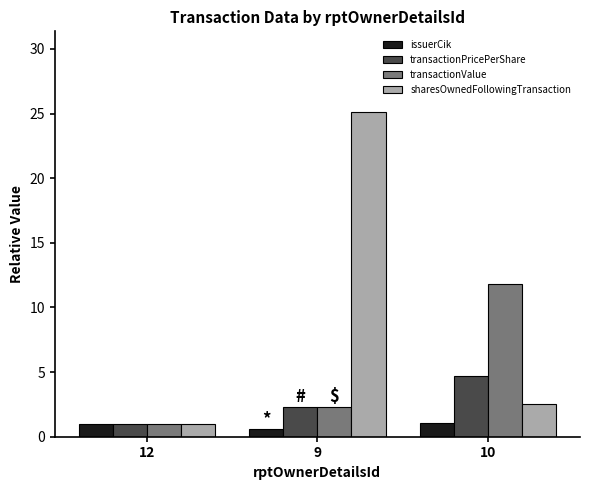

What is the highest value of the issuerCik series?

1.0